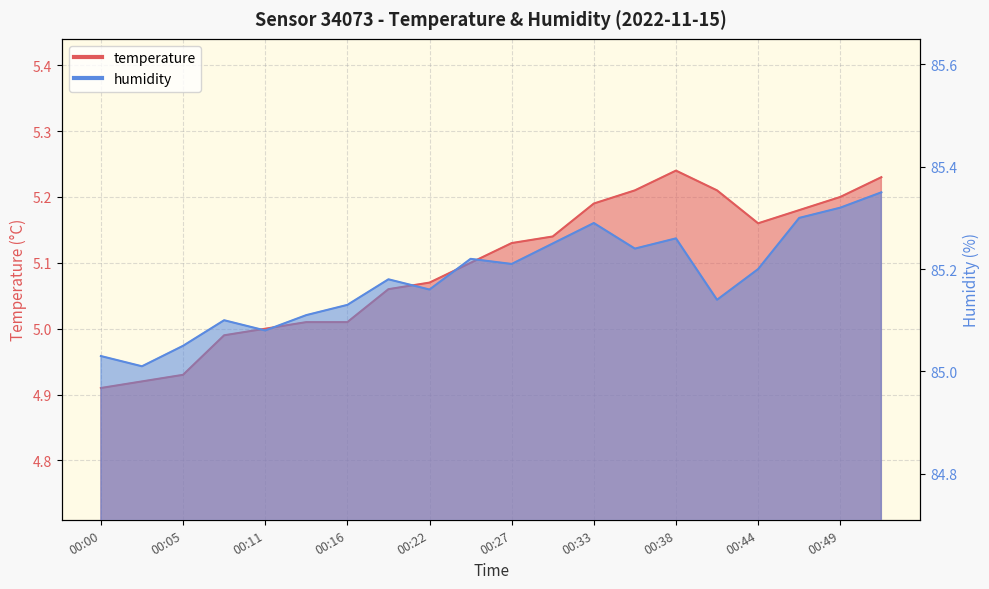

What is the difference between the highest and lowest values at 00:19?

80.1